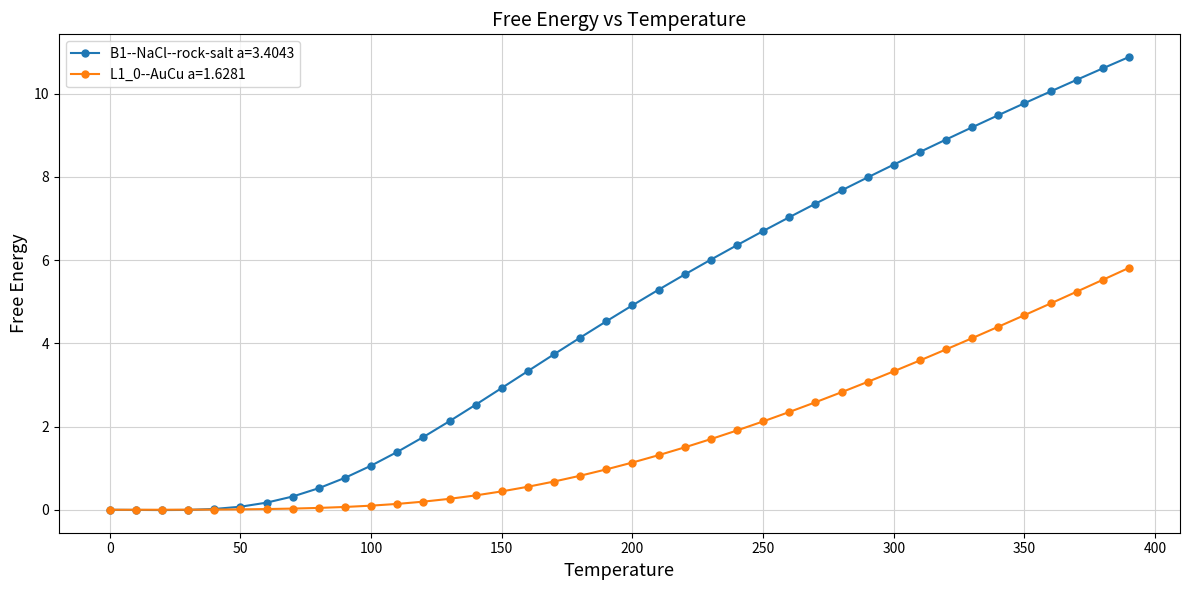

Which series has the widest spread of values?

B1--NaCl--rock-salt a=3.4043